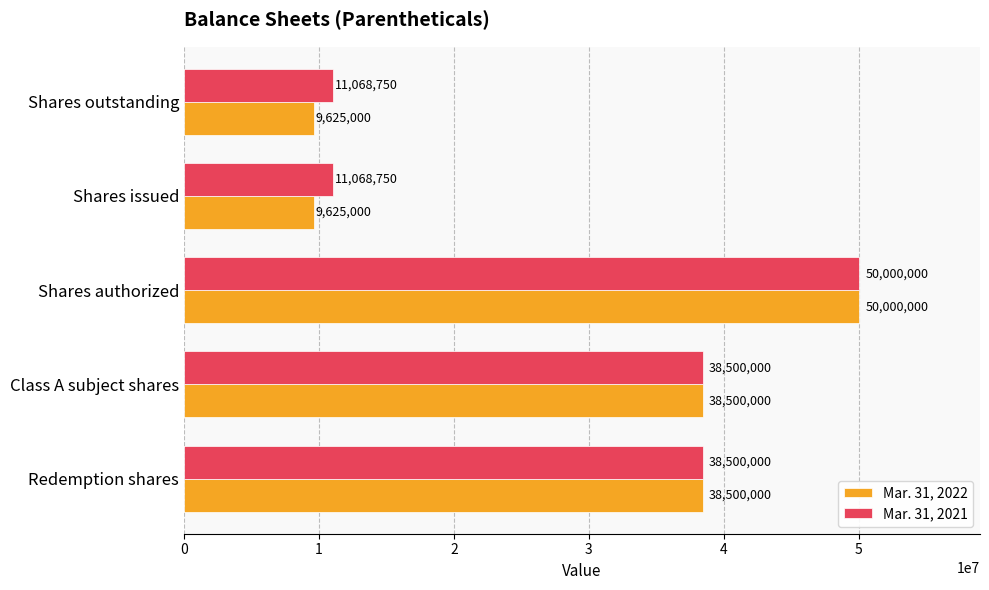

How many values in the Mar. 31, 2022 series are below 38500000?

2